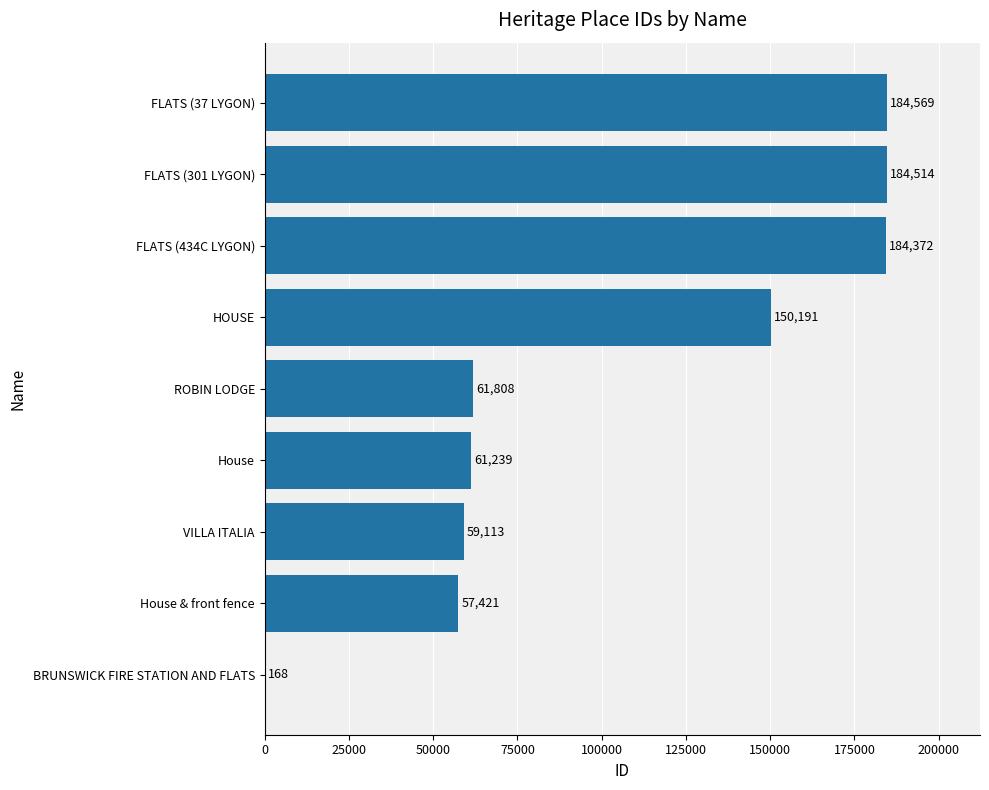

Count the number of categories in the chart.

9